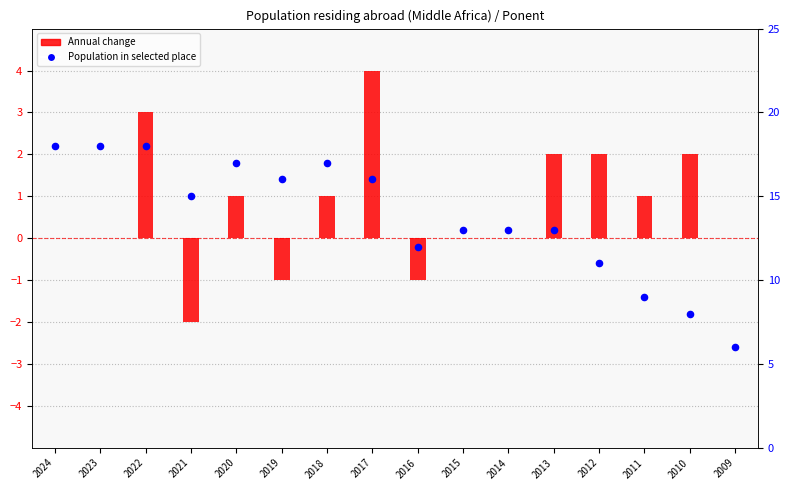

Is the value of Population in selected place at 2012 greater than the value of Annual change at 2015?

Yes